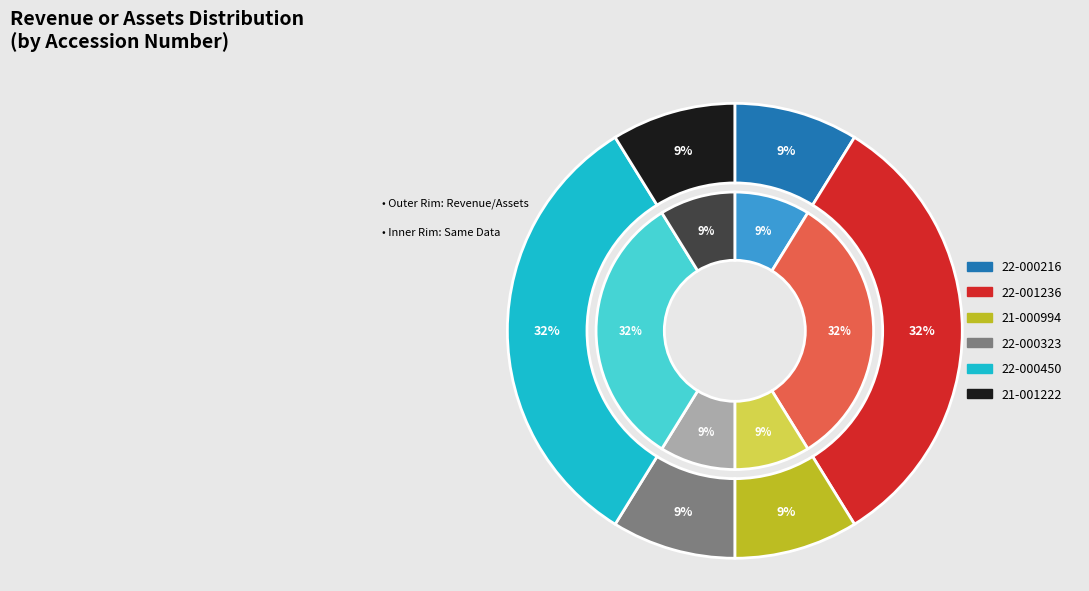

Does any single category account for the majority?

No